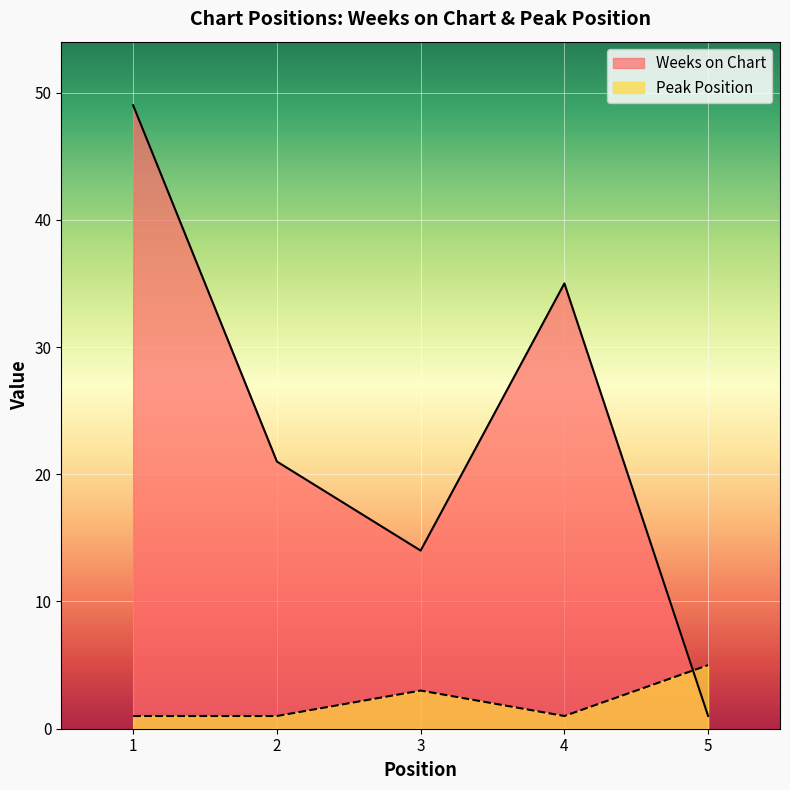

How many lines are shown in the chart?

2